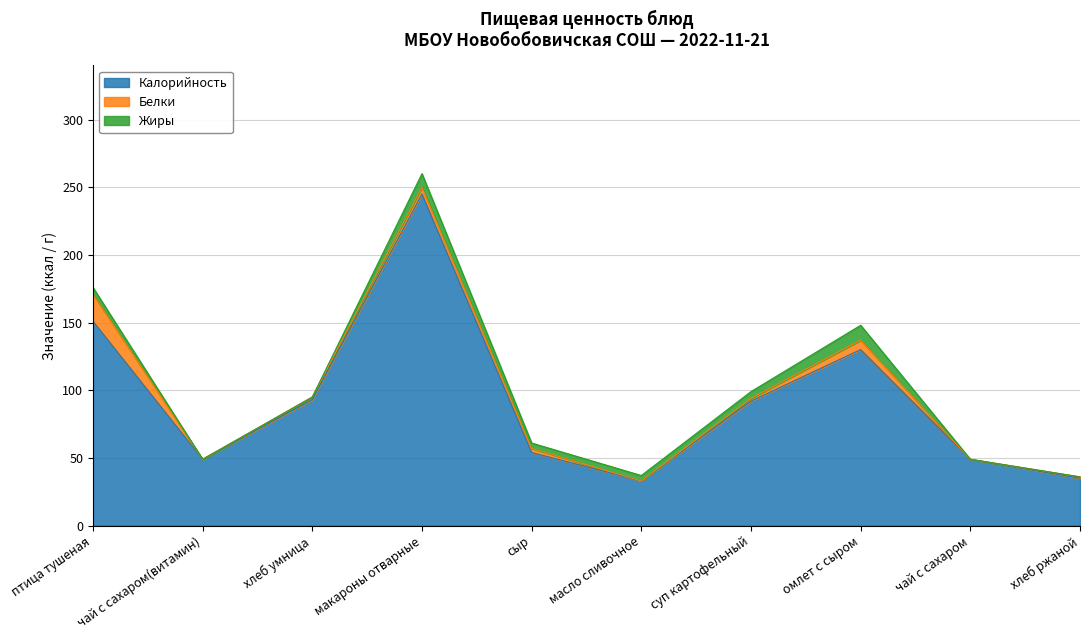

Which series has the widest spread of values?

Калорийность